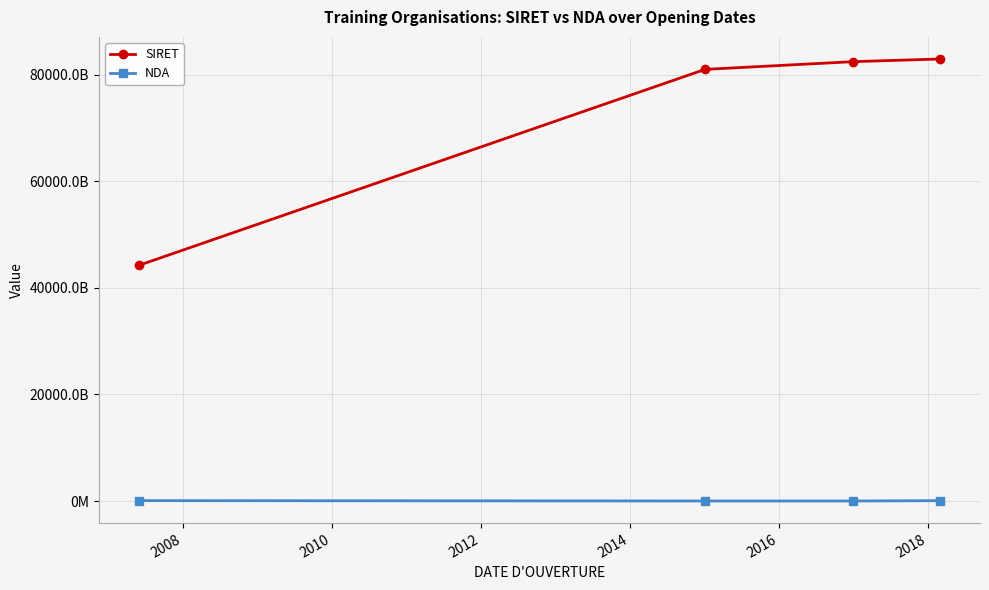

Which series has the largest range (max minus min)?

SIRET